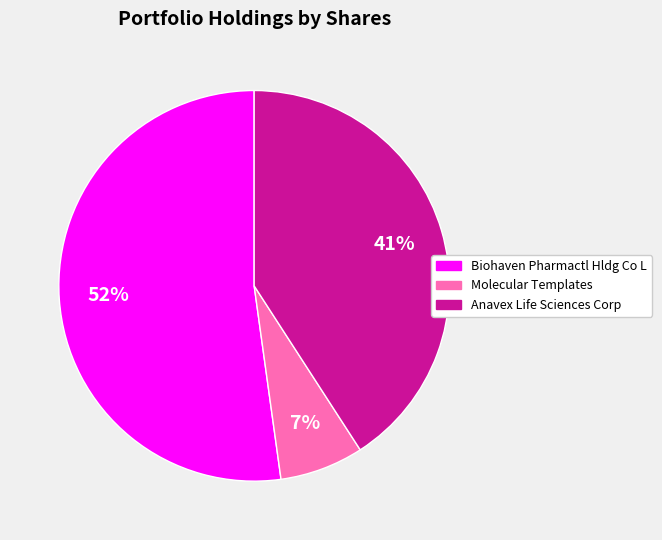

Is it true that Molecular Templates is 7% of the pie?

True